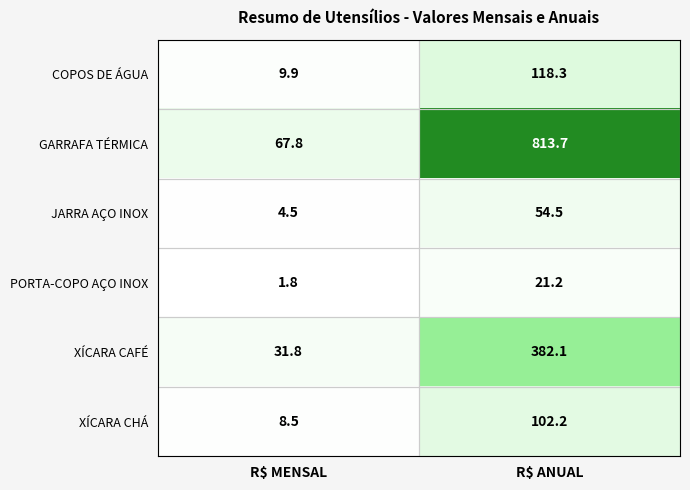

How many series are shown in this chart?

6